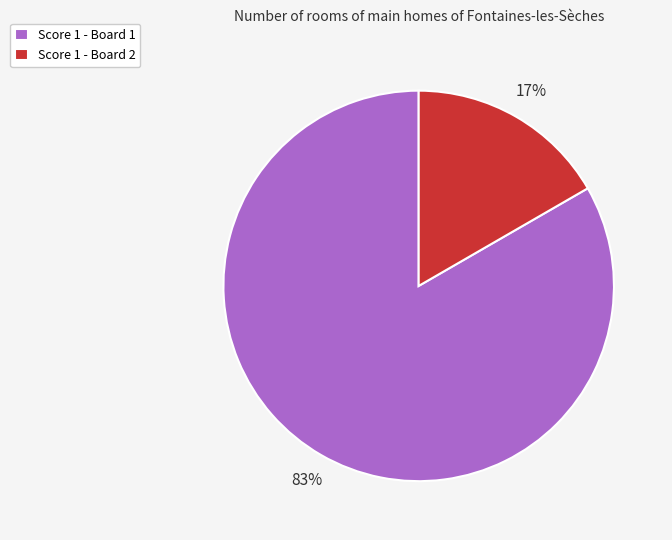

True or false: Score 1 - Board 2 accounts for 17% of the total.

True